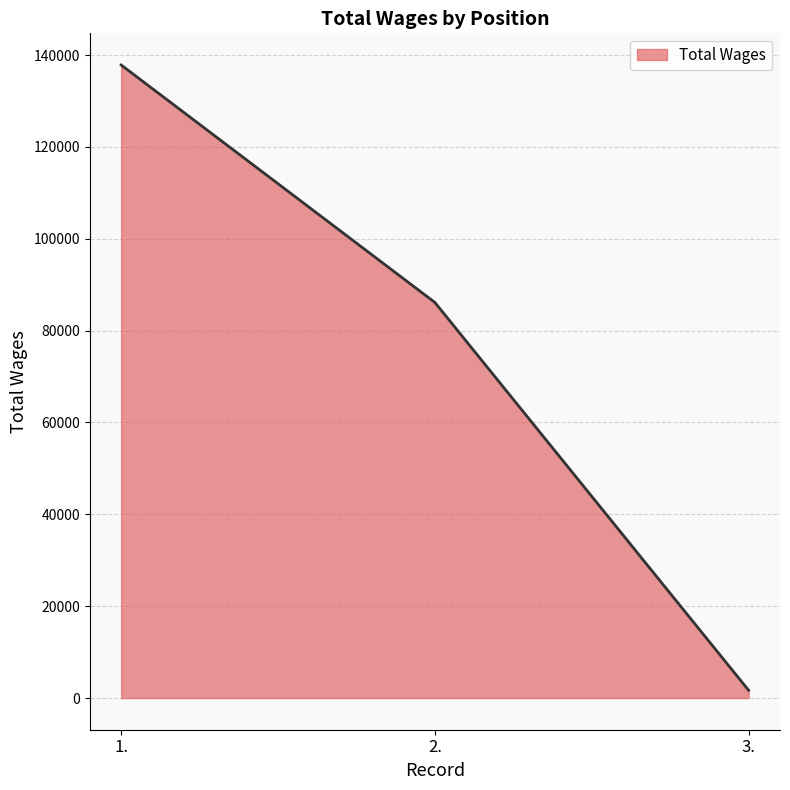

What is the average value?

75215